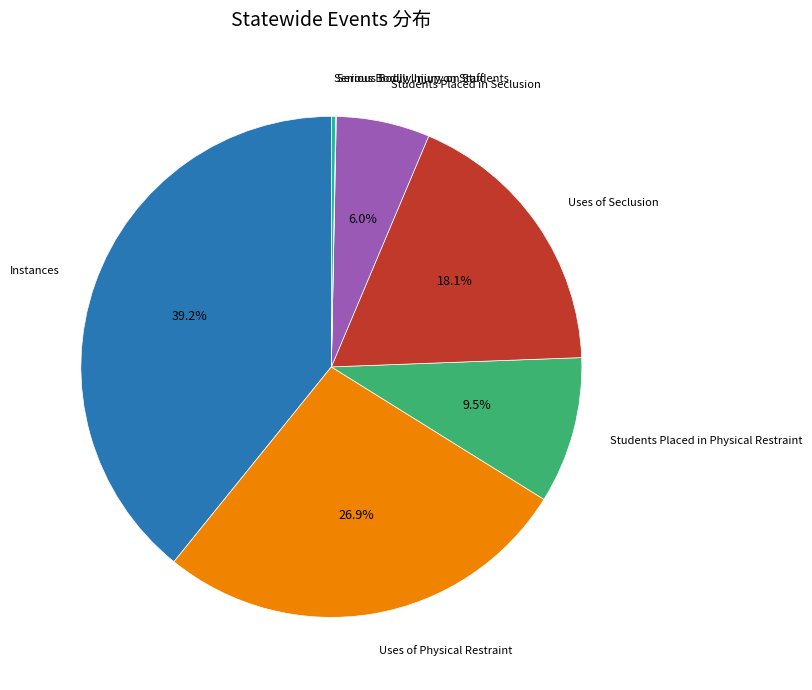

Is there any slice that represents more than half of the pie?

No